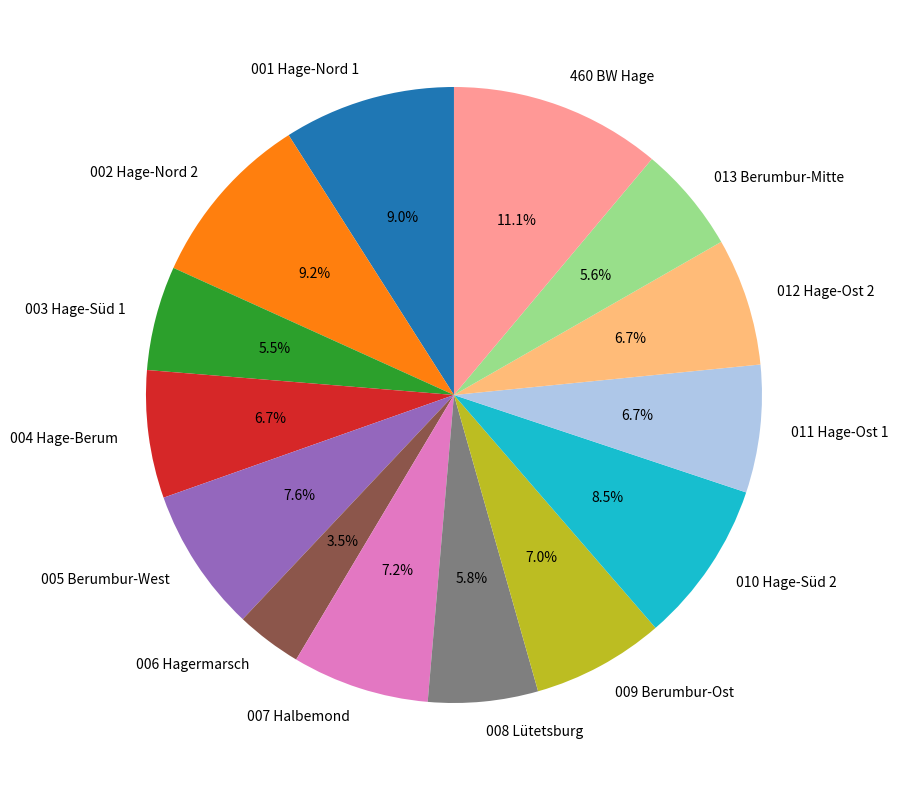

Approximately how many times larger is the value at 008 Lütetsburg compared to 013 Berumbur-Mitte?

1.0